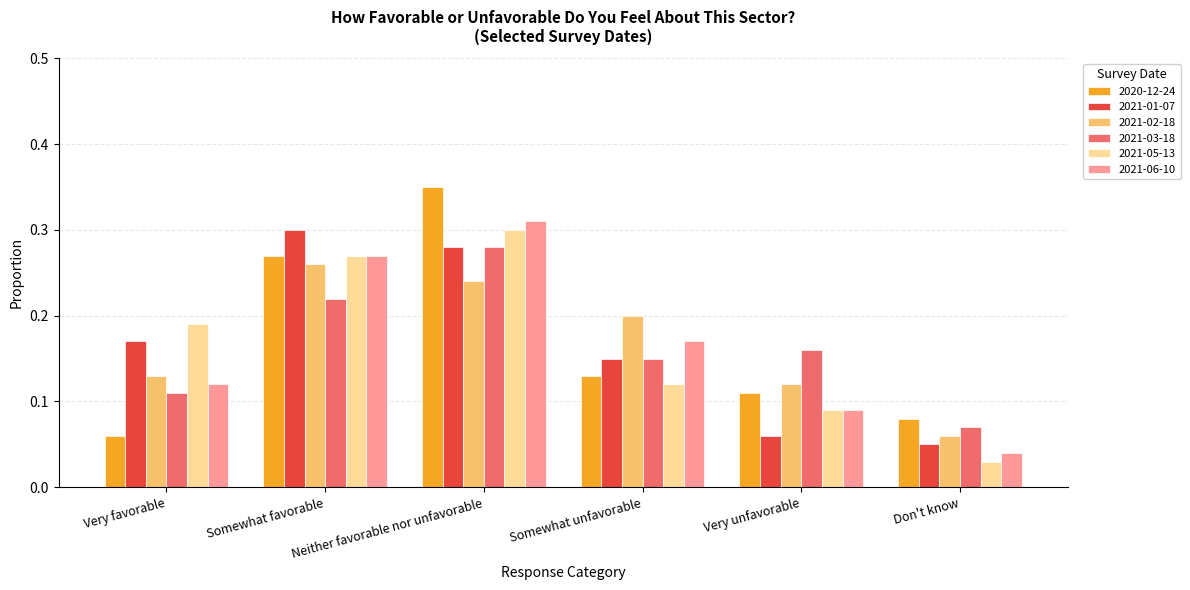

What is the sum of the 2021-06-10 values at Somewhat favorable and Neither favorable nor unfavorable?

0.6